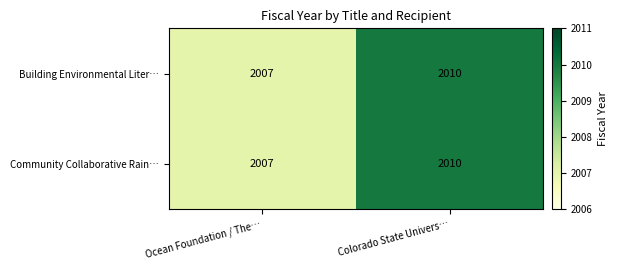

Reading left to right, list all the values displayed in this chart.

Building Environmental Liter…: 2007	2010
Community Collaborative Rain…: 2007	2010